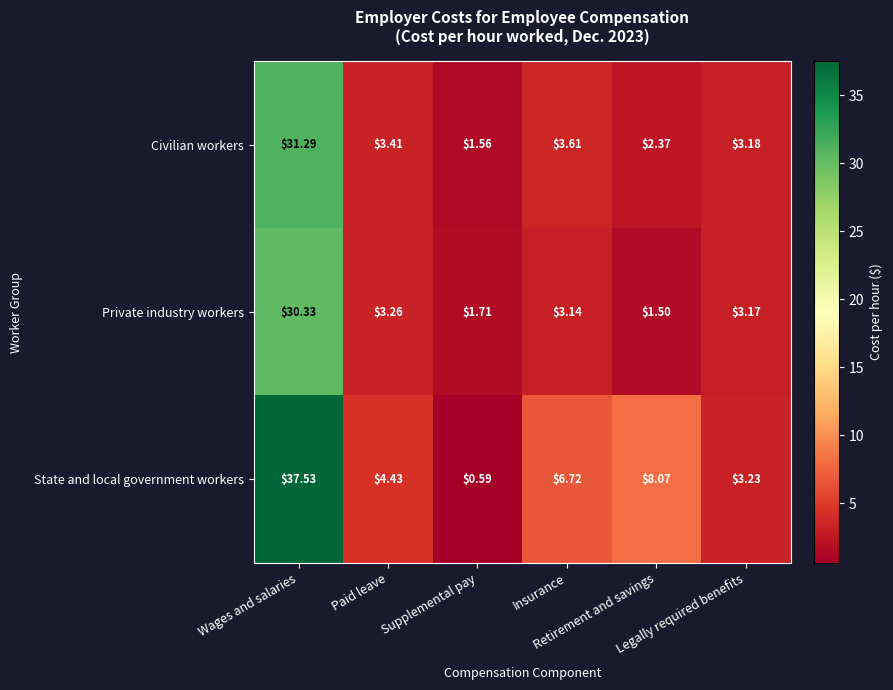

List the series in order of their peak value, lowest first.

Private industry workers, Civilian workers, State and local government workers